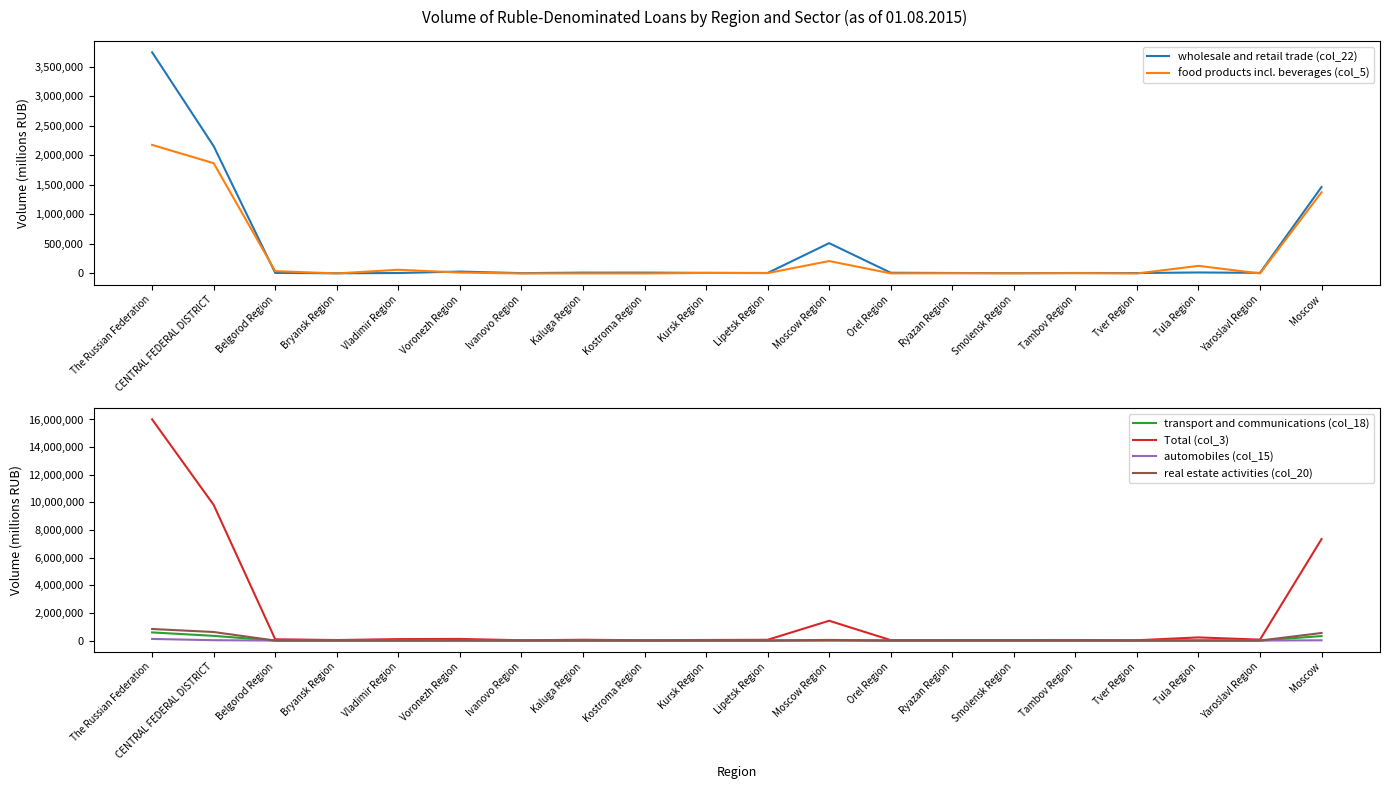

Which series changed the most between Yaroslavl Region and Moscow?

Total (col_3)